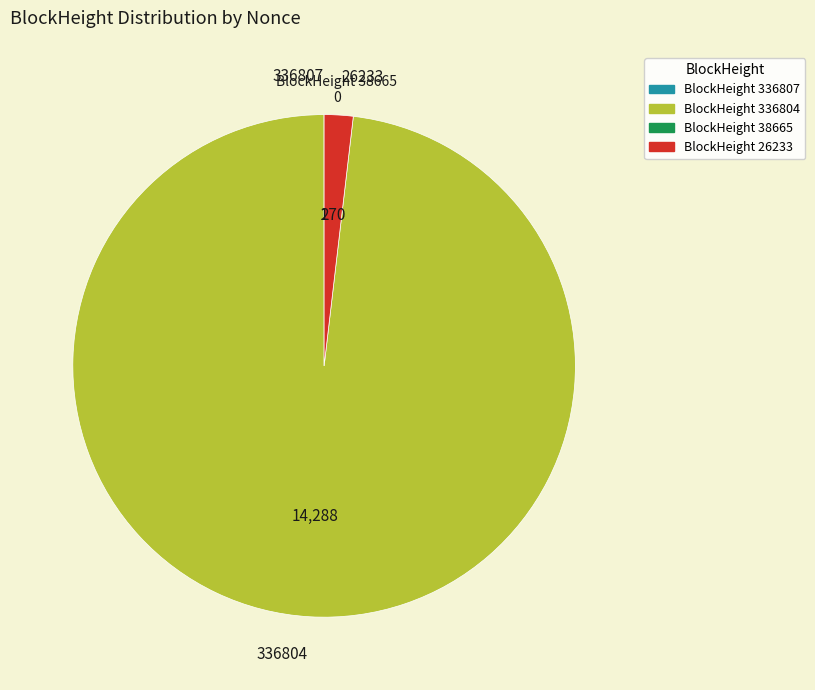

Do 336804 and 26233 together represent more than half of the pie?

Yes